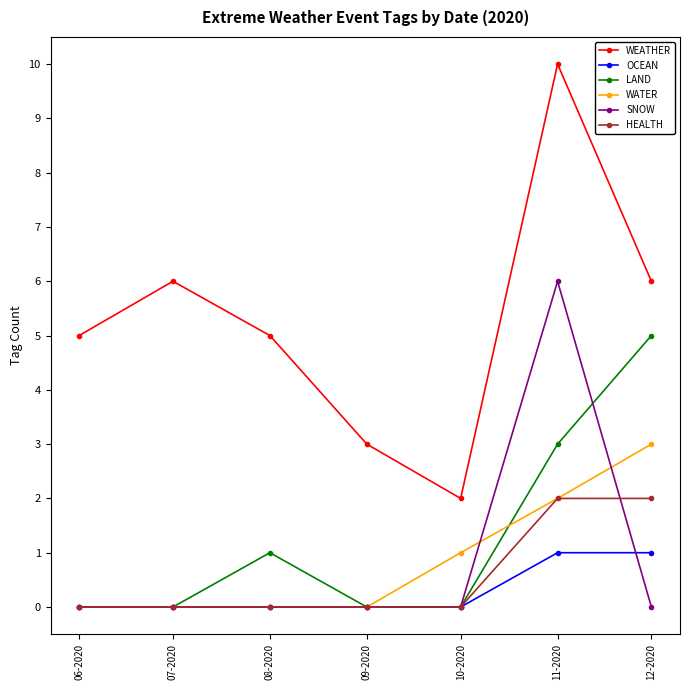

The SNOW series shows 0 at 09-2020. True or false?

True